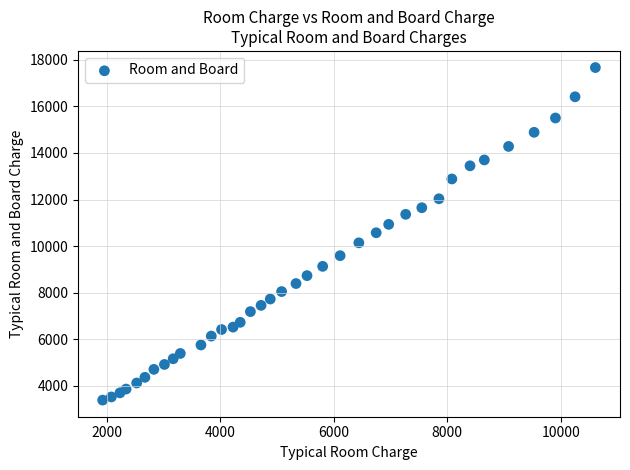

What is the range of Y values (max minus min)?

14269